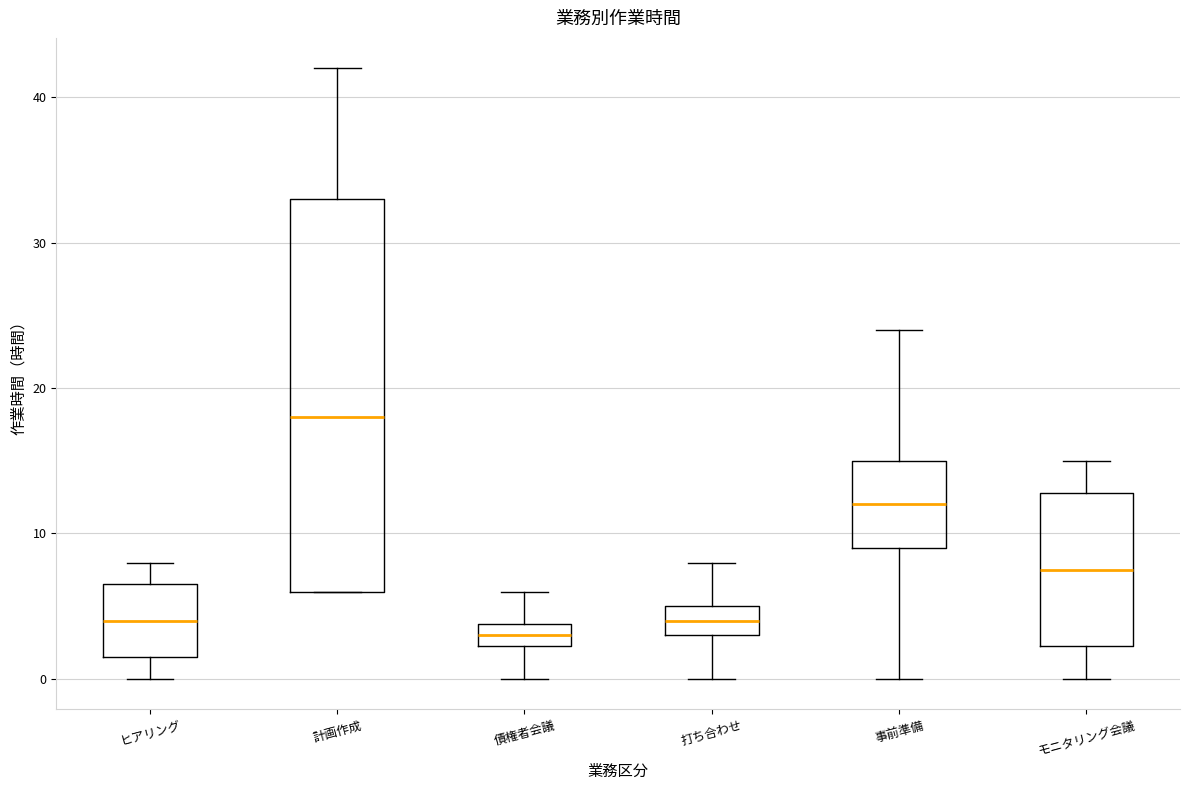

Reading left to right, transcribe this box plot: for each box, give where its median line is, the range the box spans, and where its two whiskers end, as read against the y-axis. The values are not printed on the chart, so give them approximately, as read against the axis.

ヒアリング: median 4, box 2 to 7, whiskers 0 to 8
計画作成: median 18, box 6 to 33, whiskers 6 to 42
債権者会議: median 3, box 2 to 4, whiskers 0 to 6
打ち合わせ: median 4, box 3 to 5, whiskers 0 to 8
事前準備: median 12, box 9 to 15, whiskers 0 to 24
モニタリング会議: median 8, box 2 to 13, whiskers 0 to 15